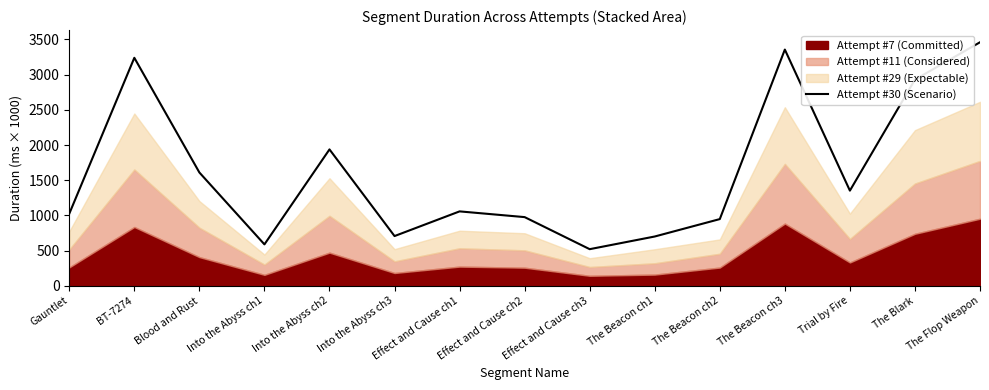

Reading right to left, extract all data points from this chart.

The Flop Weapon=3460.2	The Blark=2929.3	Trial by Fire=1352.3	The Beacon ch3=3356.2	The Beacon ch2=947.9	The Beacon ch1=700.6	Effect and Cause ch3=520.6	Effect and Cause ch2=976.0	Effect and Cause ch1=1057.4	Into the Abyss ch3=706.8	Into the Abyss ch2=1937.9	Into the Abyss ch1=588.7	Blood and Rust=1610.1	BT-7274=3239.4	Gauntlet=1024.9